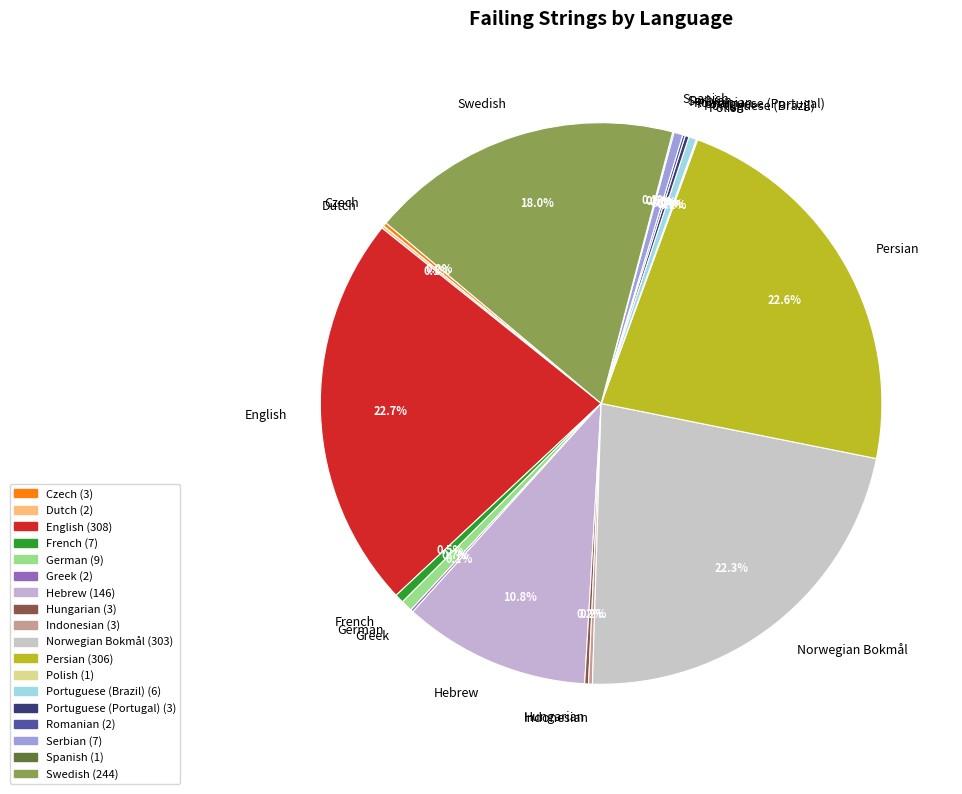

Is there any slice that represents more than half of the pie?

No